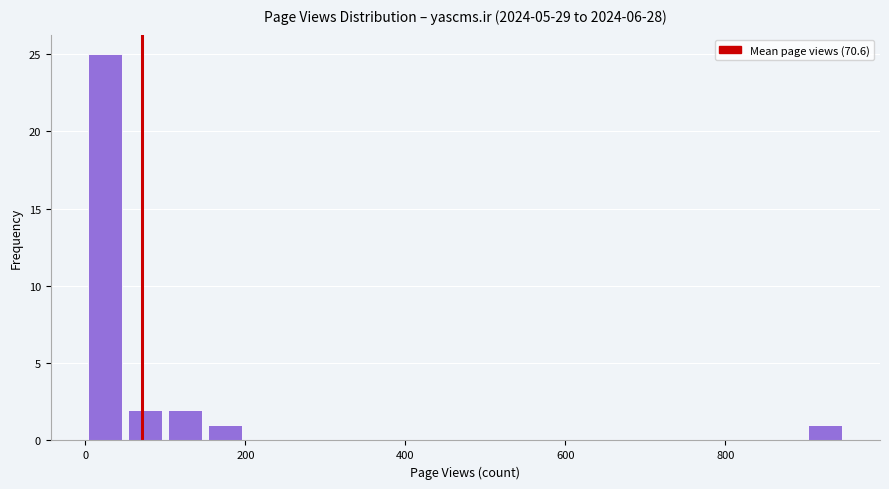

Read against the x-axis, roughly where is the centre of the tallest bar?

20